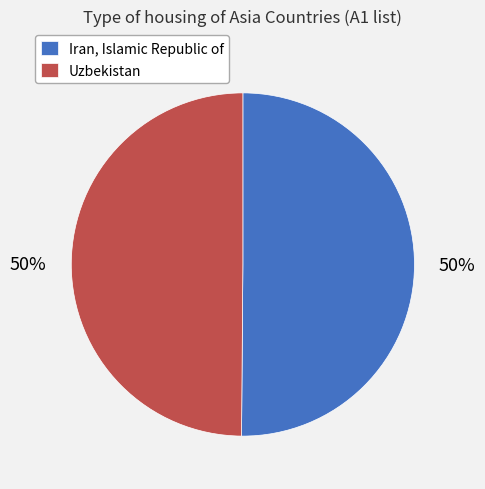

Is it true that Uzbekistan is 50% of the pie?

True